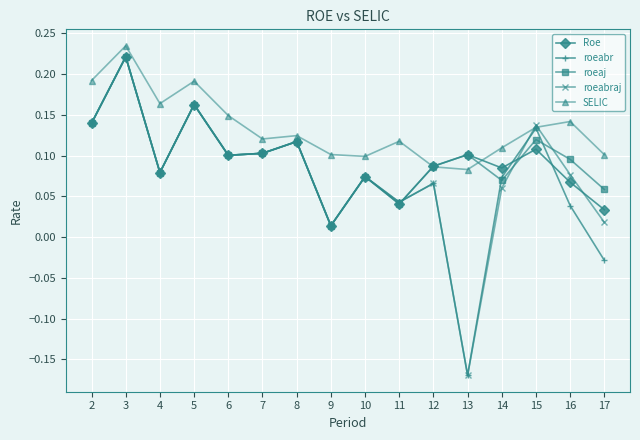

What is the sum of all roeaj values?

1.6